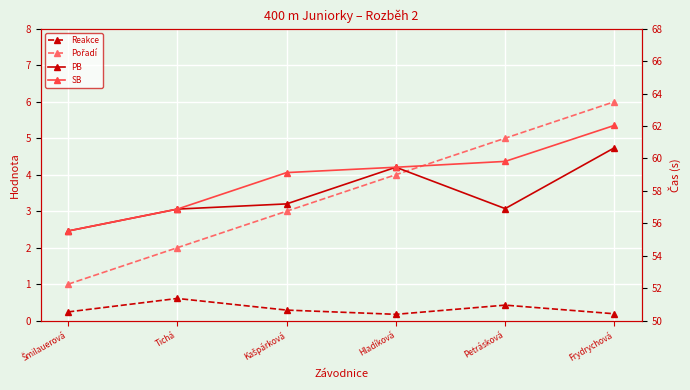

Which category has the highest value across all series?

Frydrychová